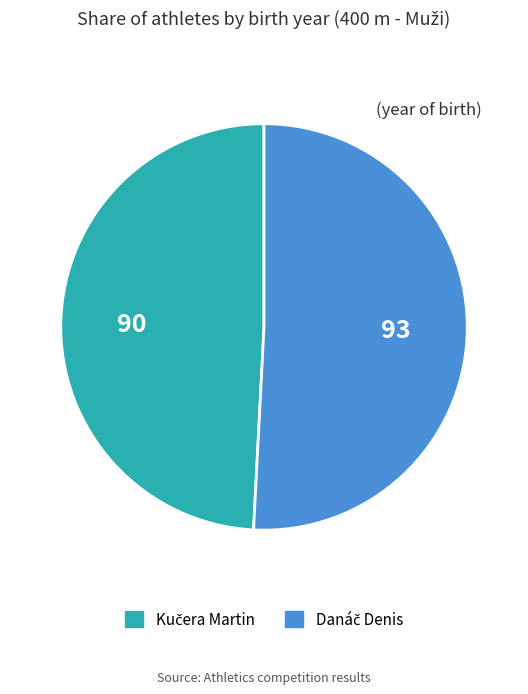

Does any single category account for the majority?

Yes